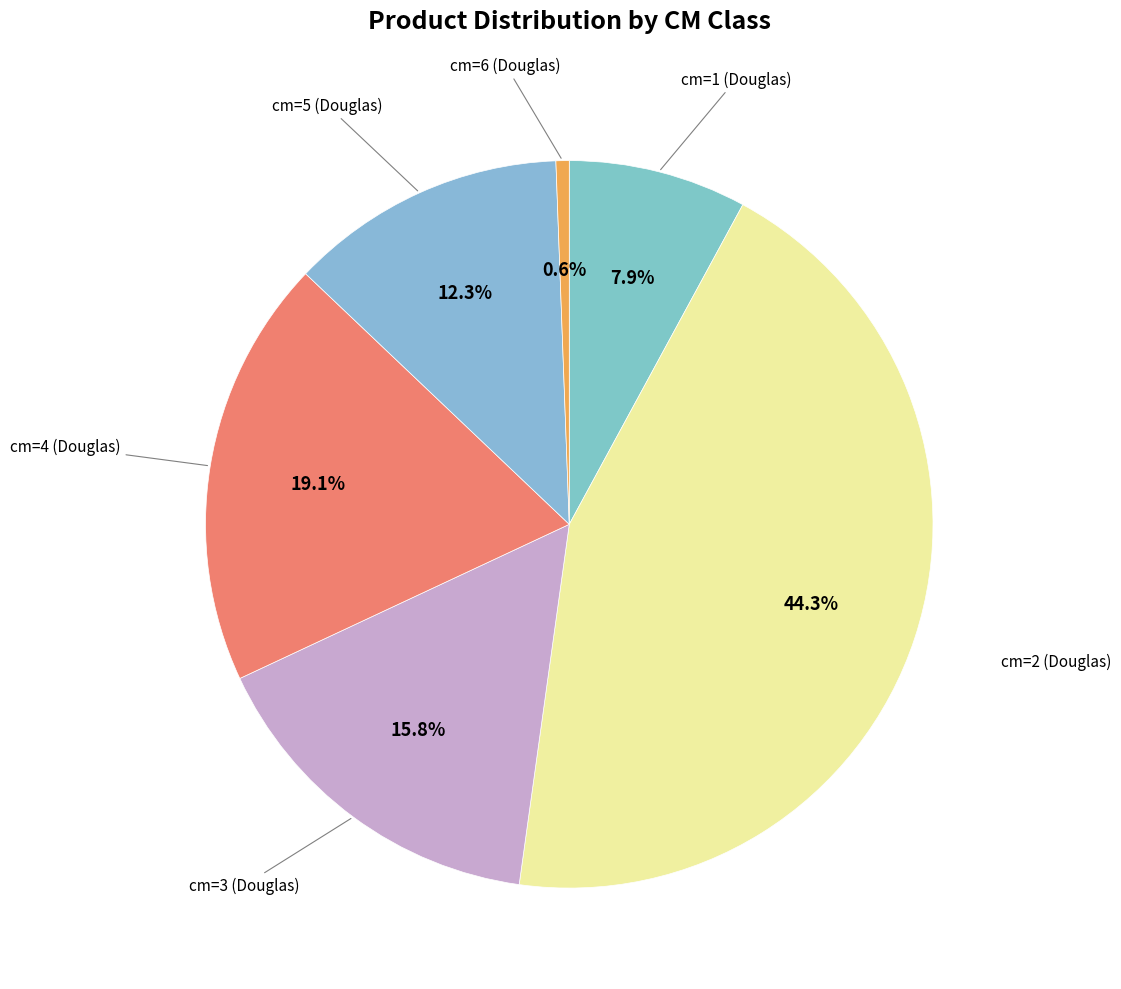

How many slices are in this pie chart?

6